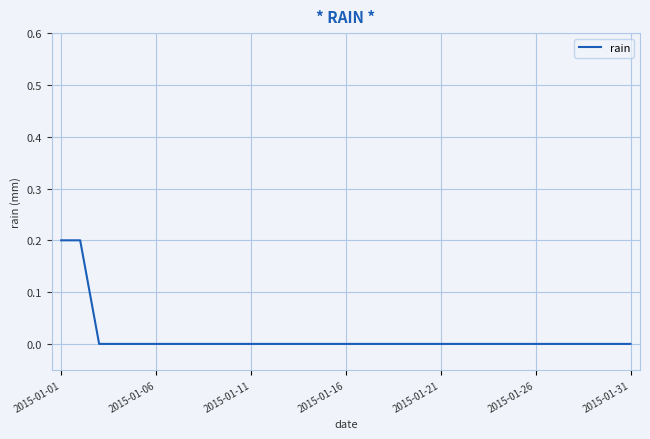

Is this an area chart (filled region under the line)?

No